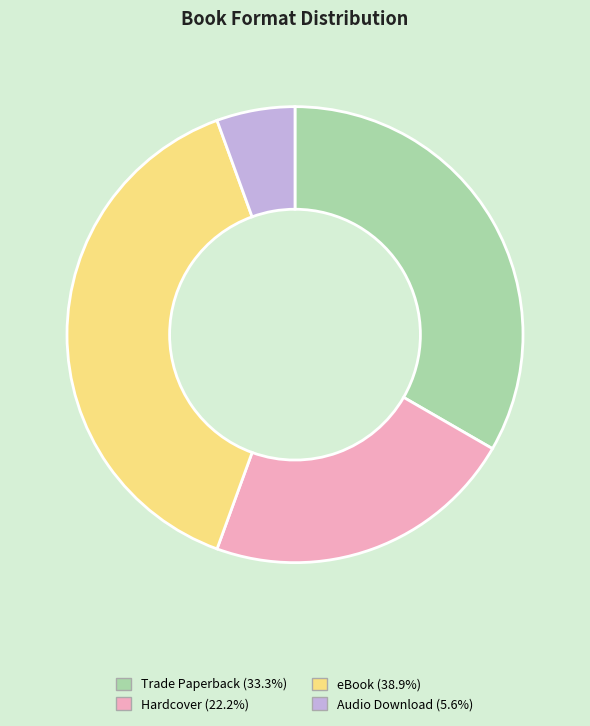

Which has a higher value, Trade Paperback or eBook?

eBook